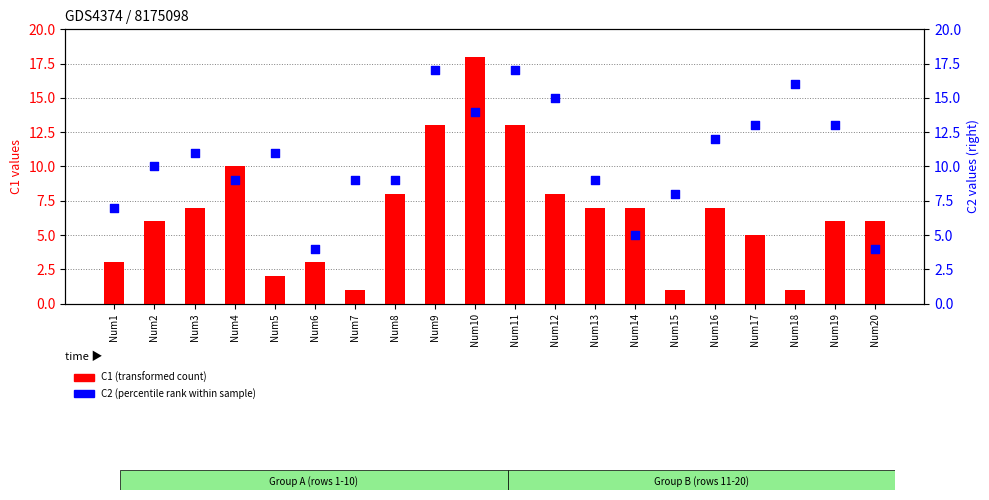

Is the value of C2 (percentile rank within sample) at Num4 greater than the value of C1 (transformed count) at Num12?

Yes